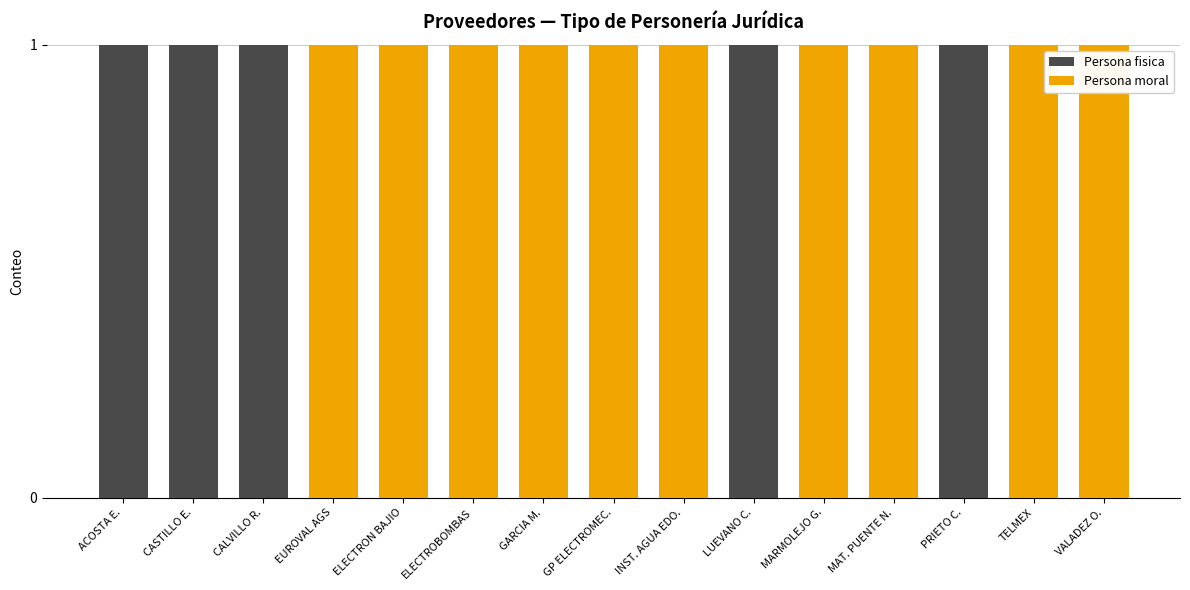

Is it true that Persona fisica equals 2 at LUEVANO C.?

False